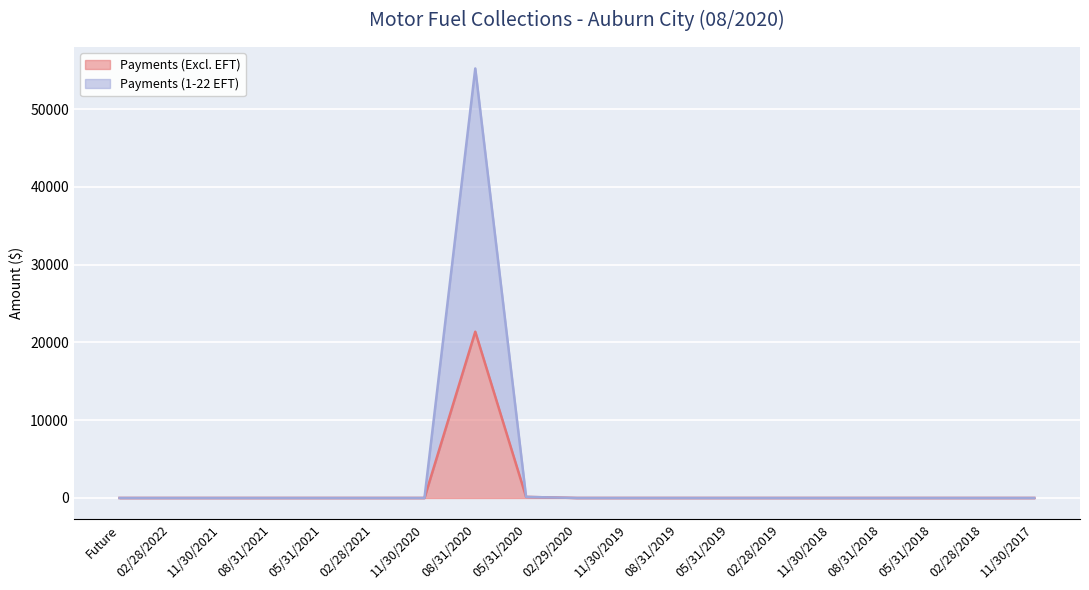

How many data points in Payments (1-22 EFT) are above 0?

2